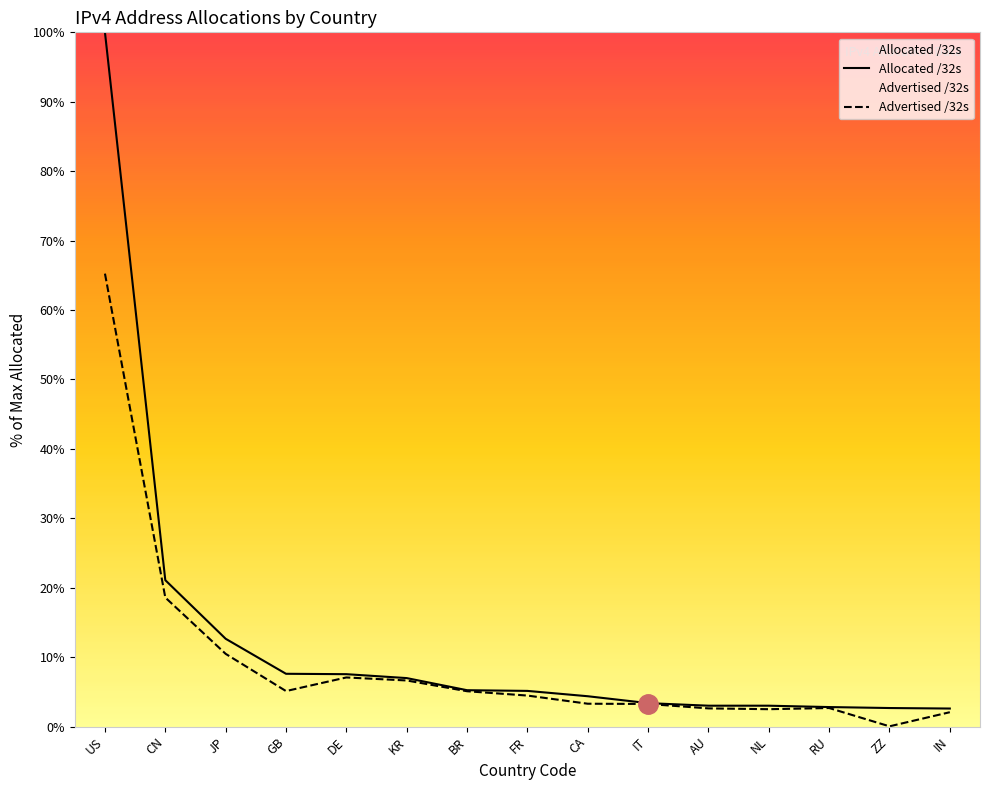

How many values in the Allocated /32s series exceed 5?

8